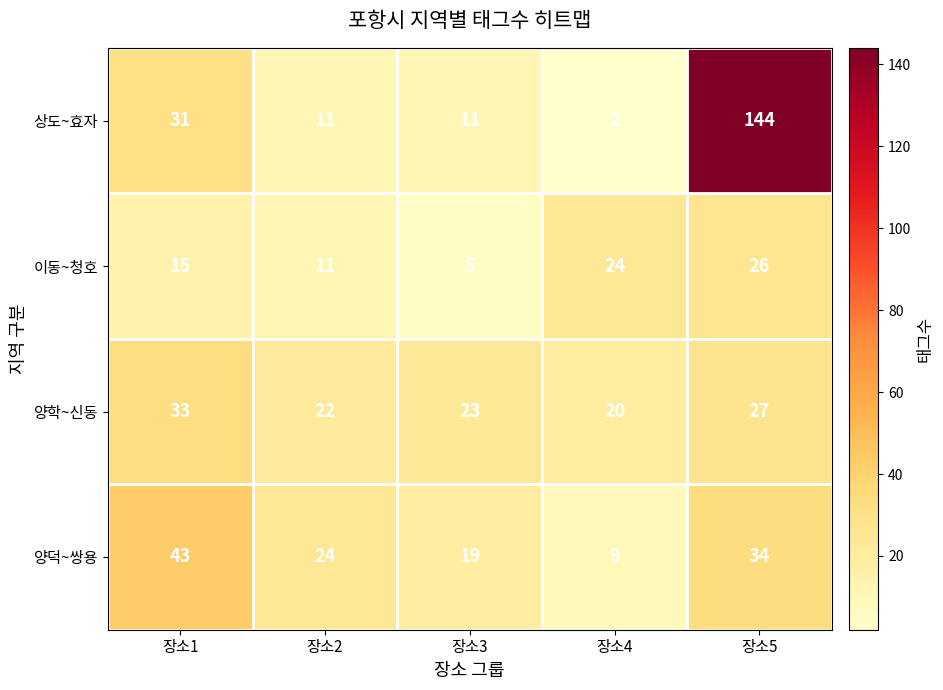

At which category is the sum across all series the highest?

장소5